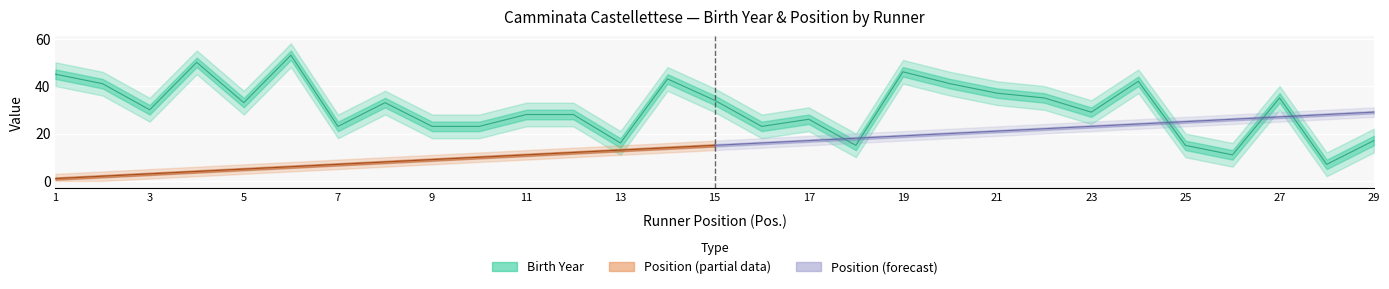

What is the approximate value at 19, to the nearest 5?

45